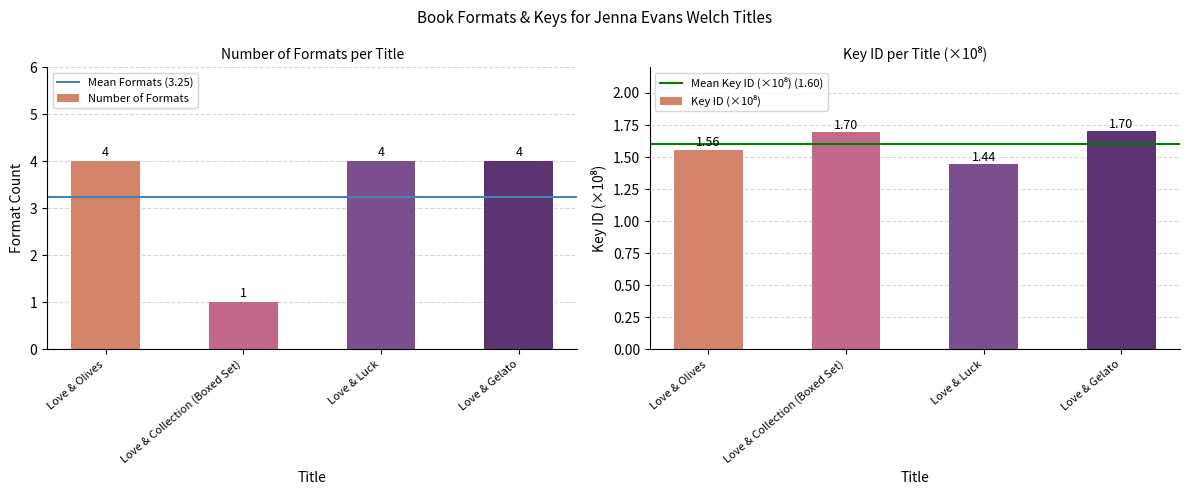

How many data points in Number of Formats are less than 4?

1